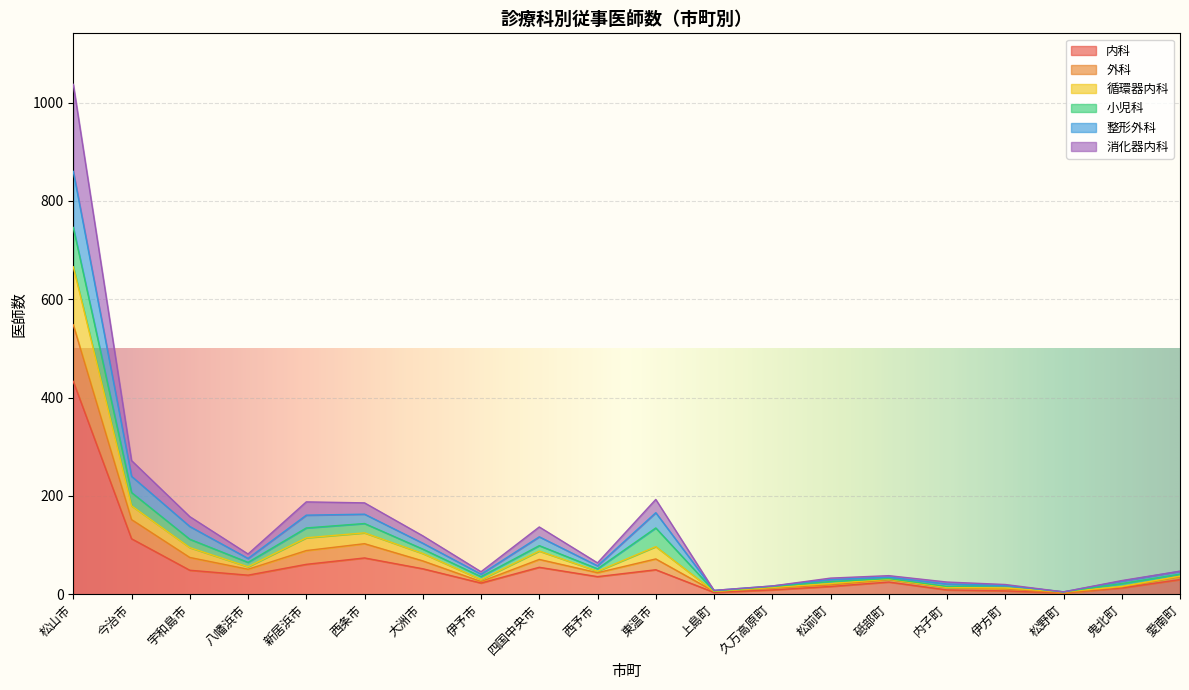

True or false: 内科 has more than 0 interior local peaks.

True